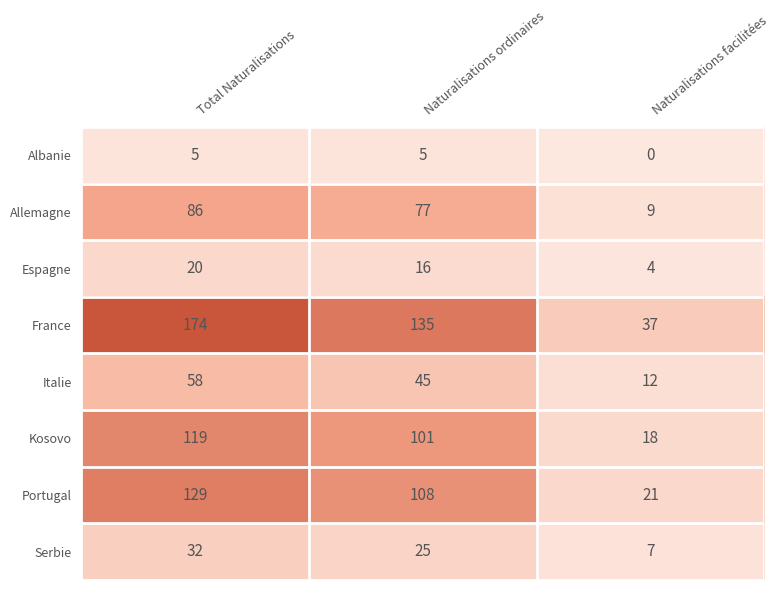

How many Allemagne values are between 9 and 86?

3